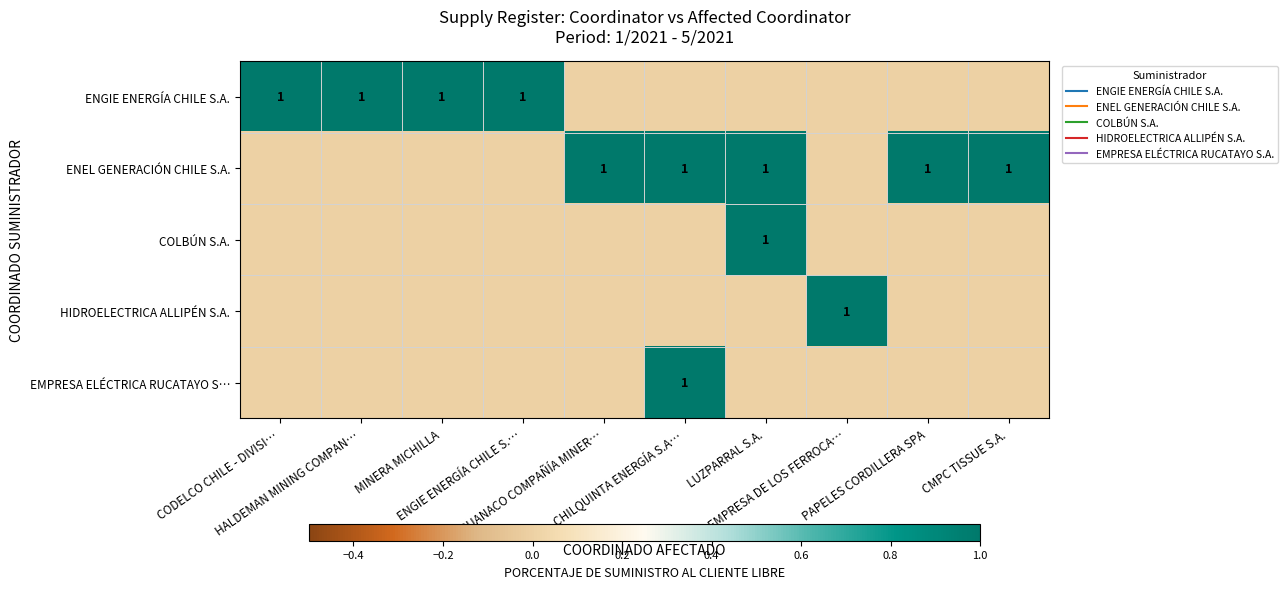

How many series are shown in this chart?

5